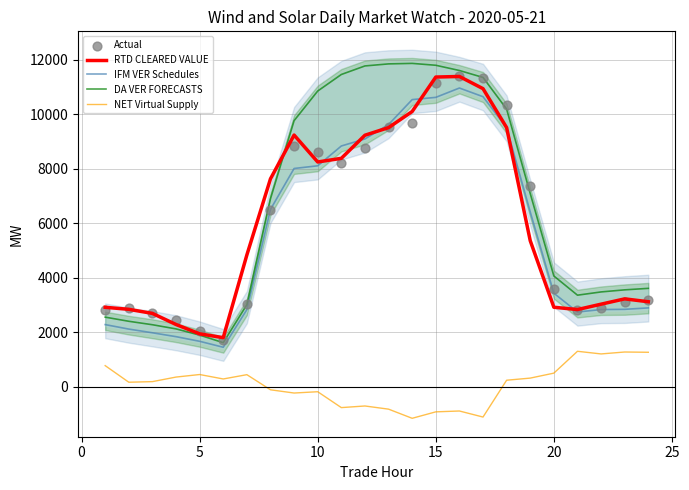

What are all the series names shown in the legend?

RTD CLEARED VALUE, IFM VER Schedules, DA VER FORECASTS, NET Virtual Supply, Actual